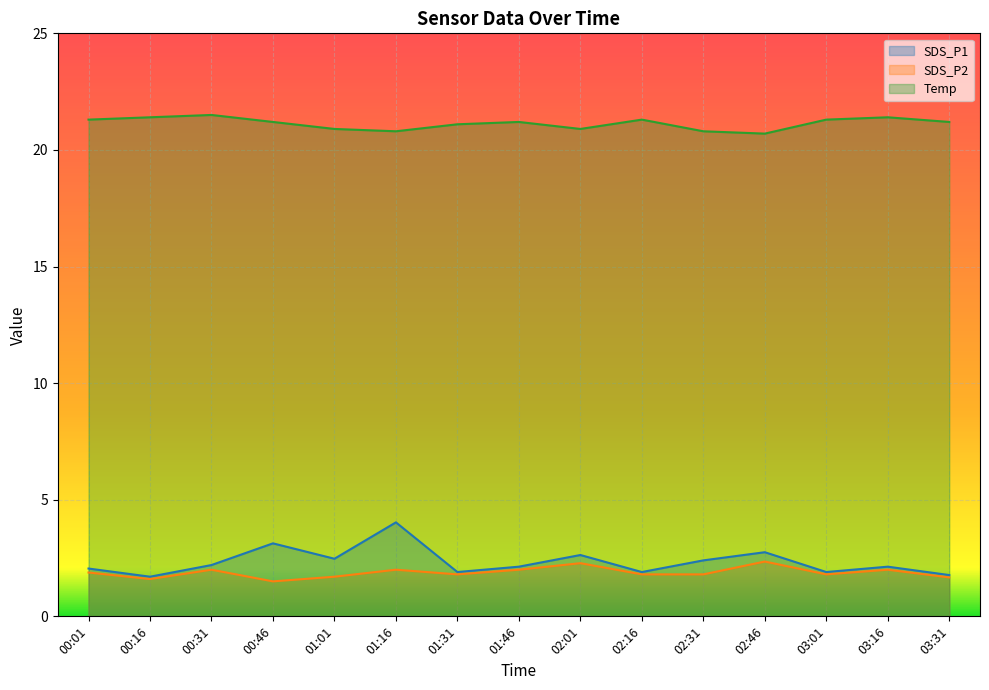

True or false: SDS_P2 and SDS_P1 cross at least once.

False